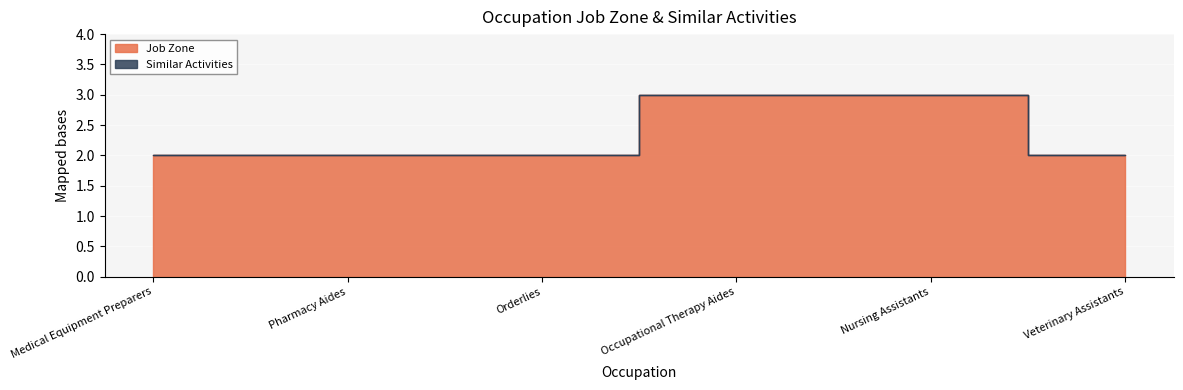

How many values are between 2 and 3?

6